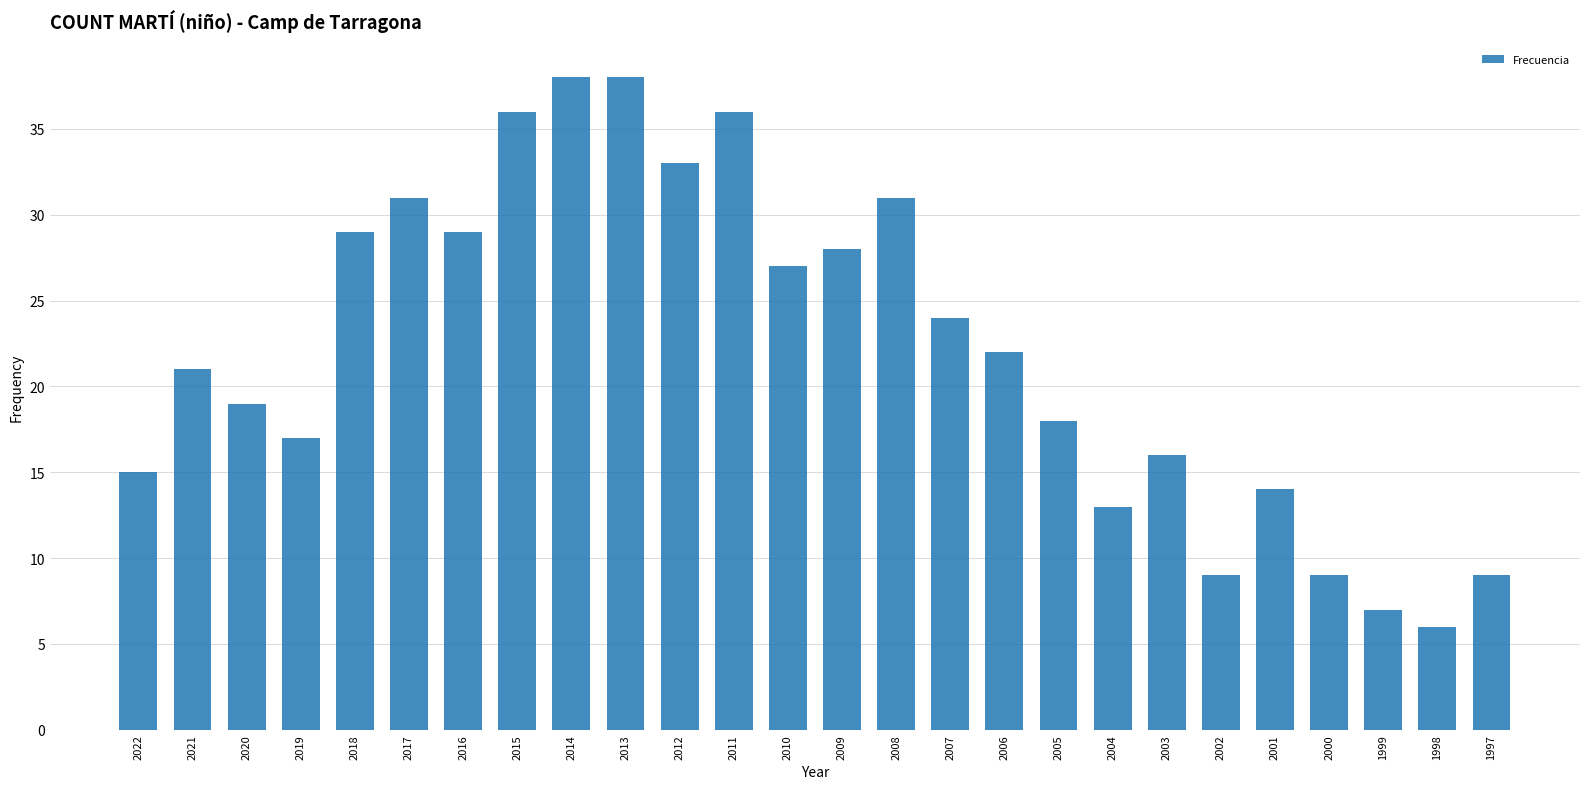

Approximately how many times larger is the value at 2007 compared to 2000?

2.7